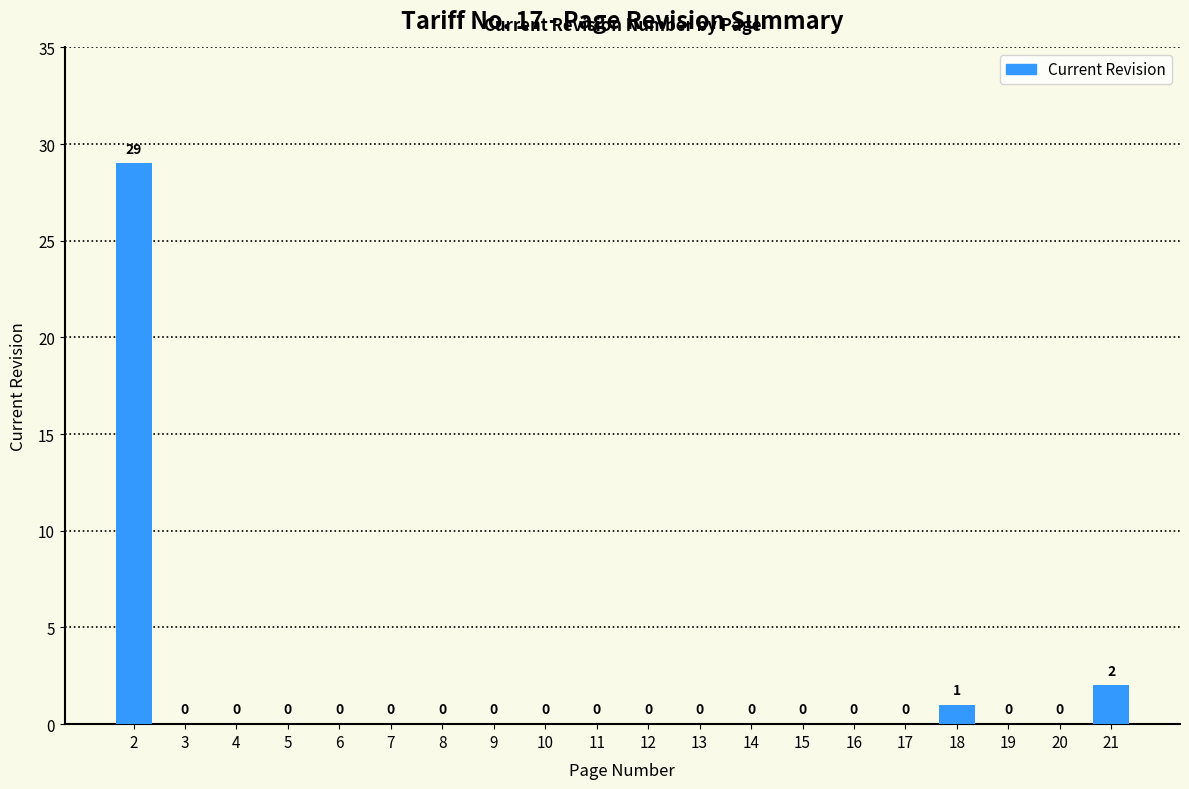

Reading left to right, extract all data points from this chart.

29	0	0	0	0	0	0	0	0	0	0	0	0	0	0	0	1	0	0	2